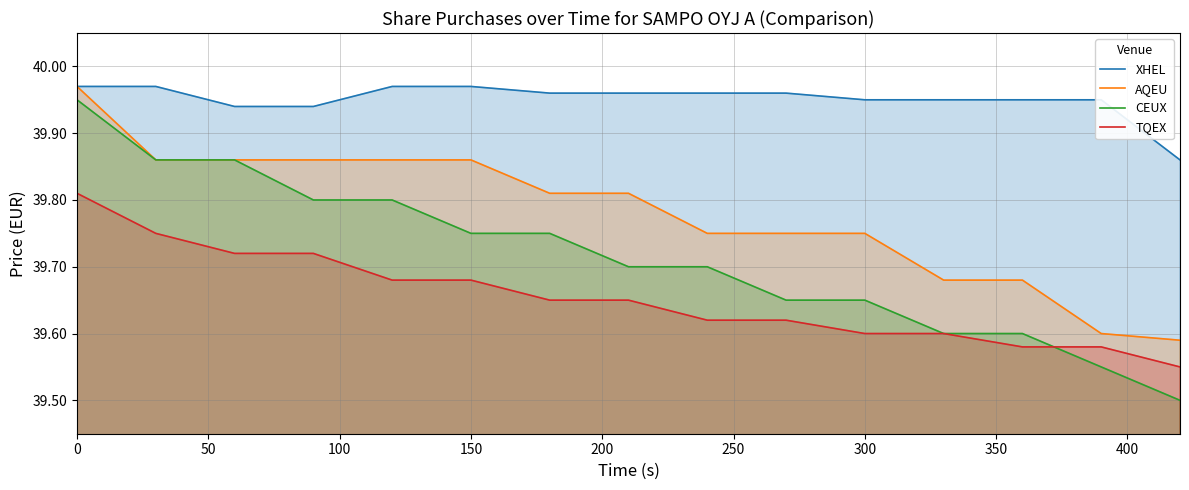

True or false: TQEX and XHEL cross at least once.

False